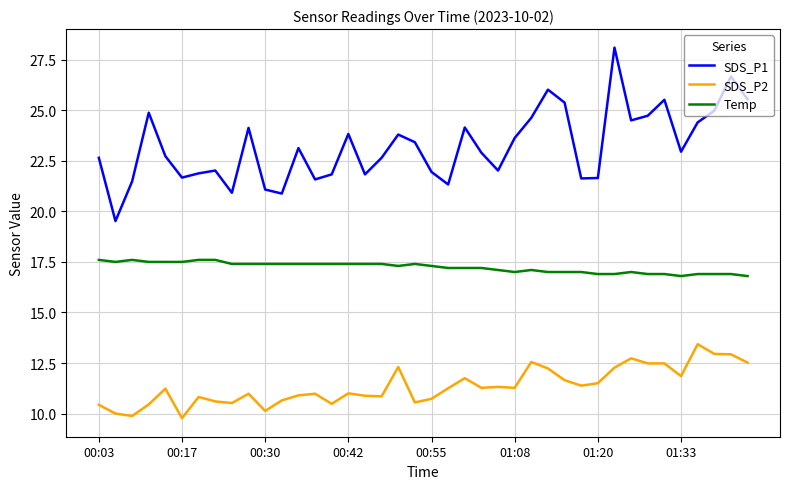

True or false: SDS_P1 and SDS_P2 cross at least once.

False